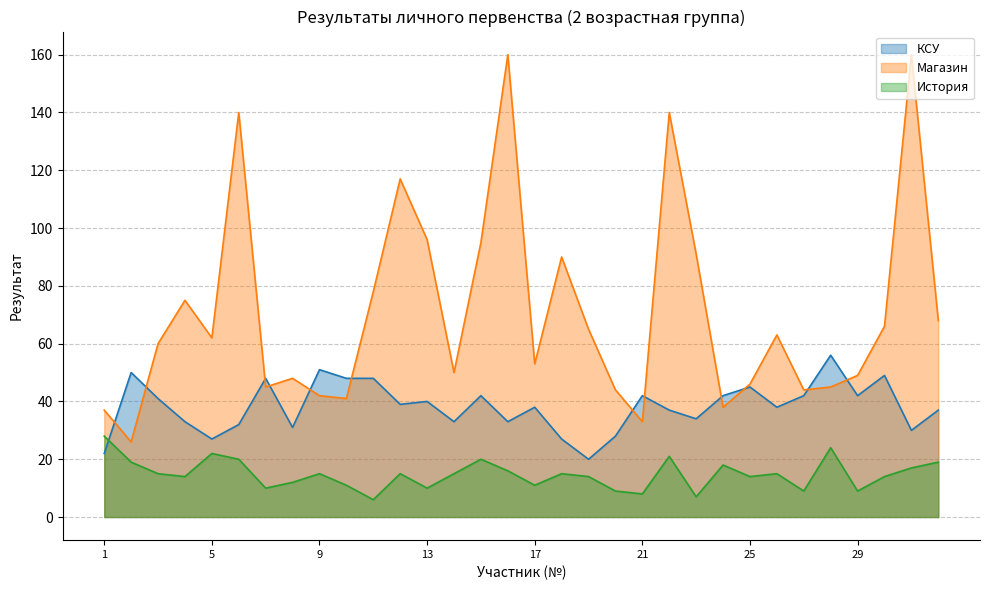

What is the label of the 19th point from the right?

Тополова Кристина